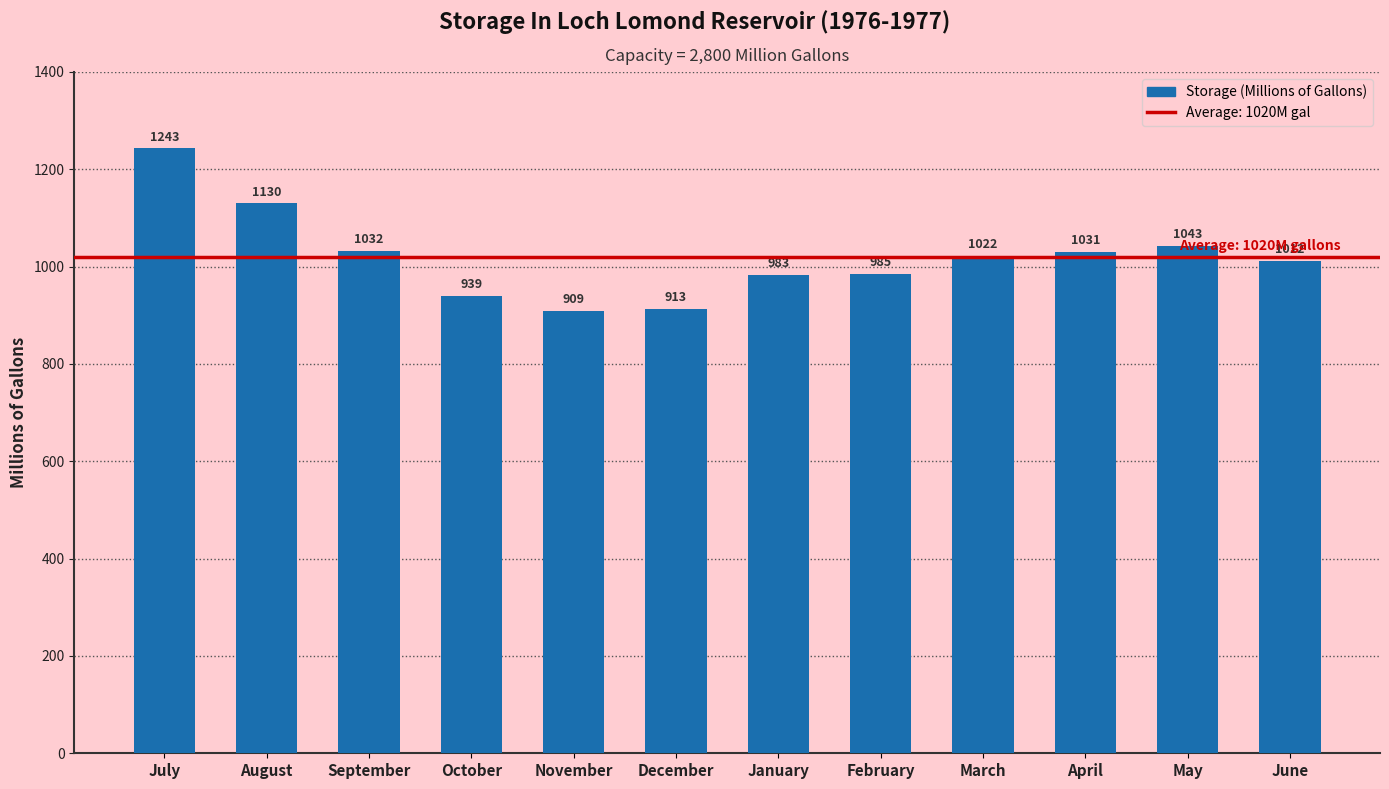

Reading left to right, transcribe all the data shown in this chart.

1243	1130	1032	939	909	913	983	985	1022	1031	1043	1012